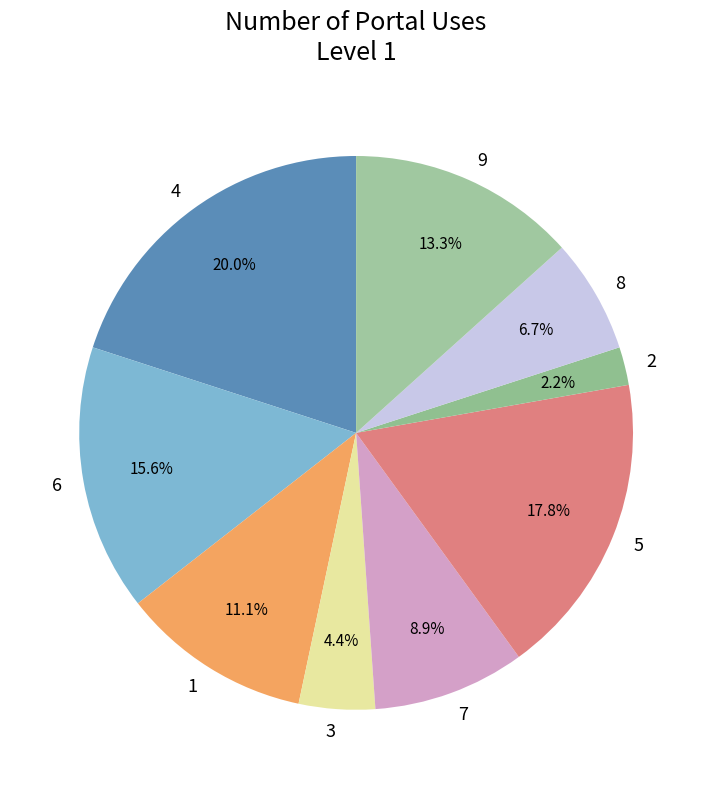

Count the number of slices in the pie.

9